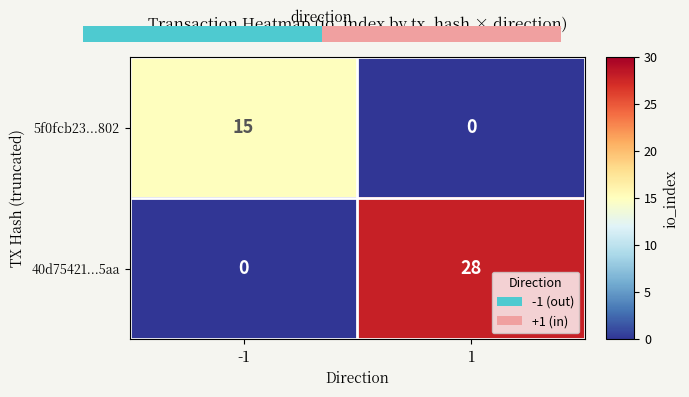

What is the greatest value displayed?

28